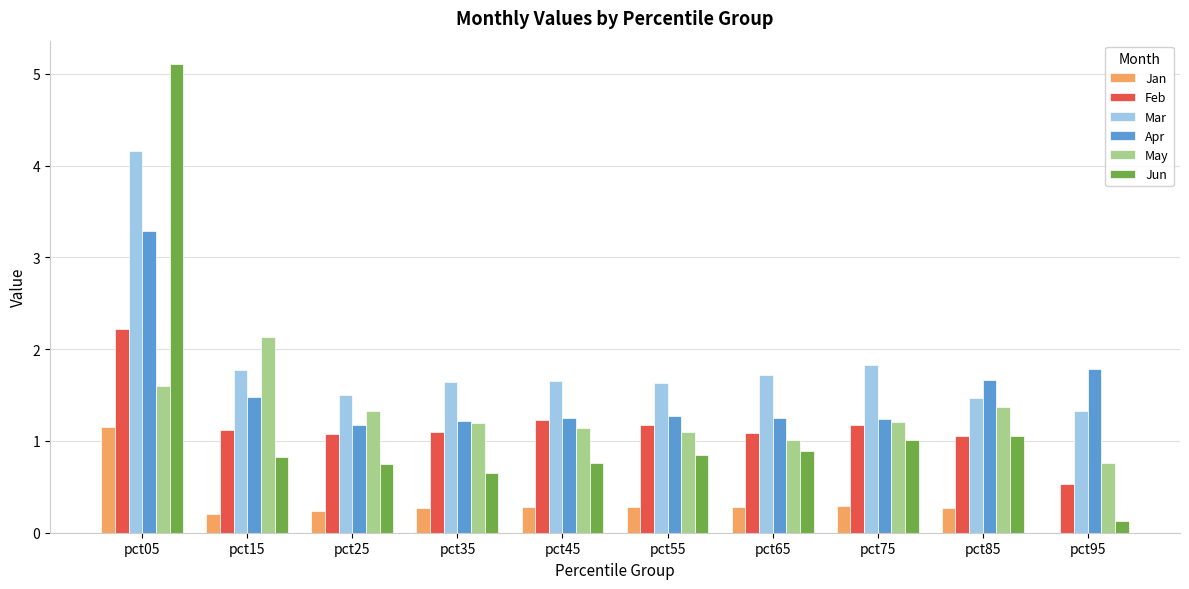

Read the Apr value at pct65.

1.3